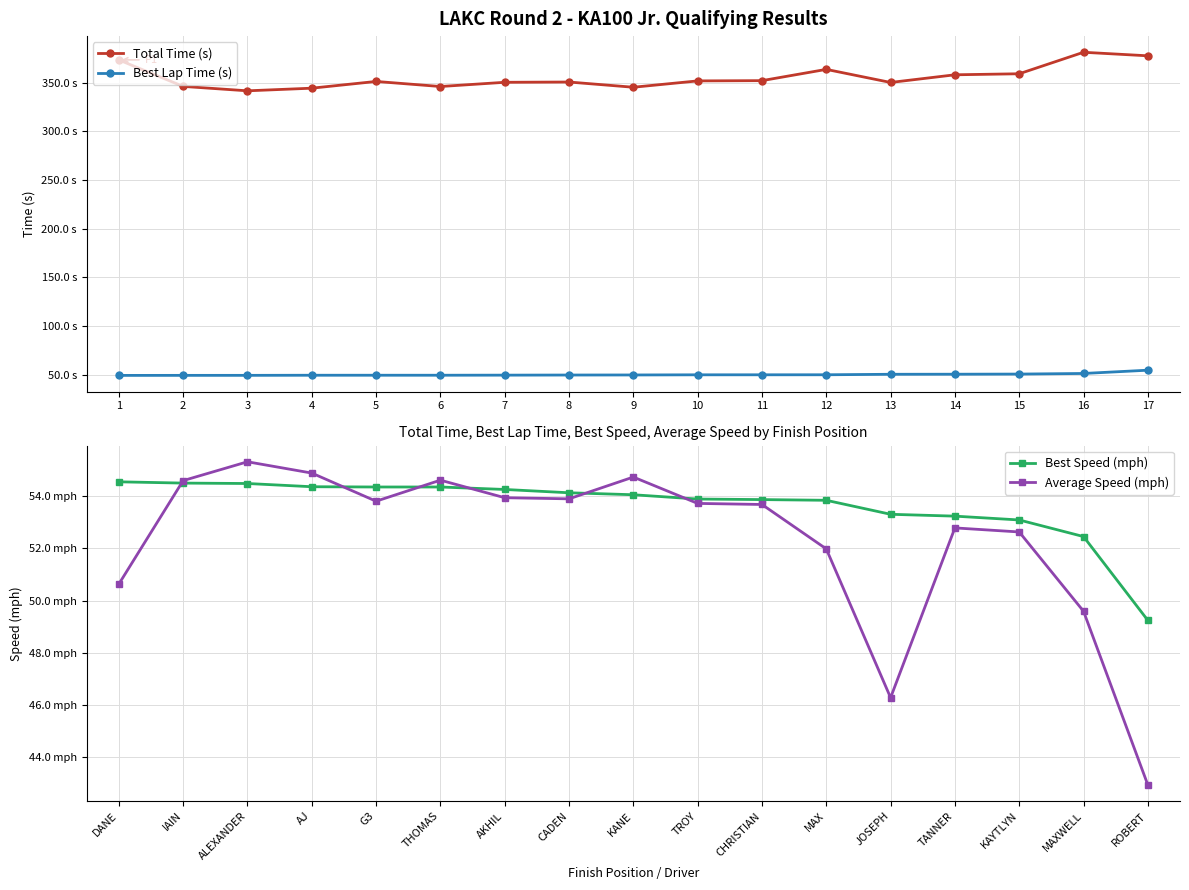

How many data points does each series have?

17